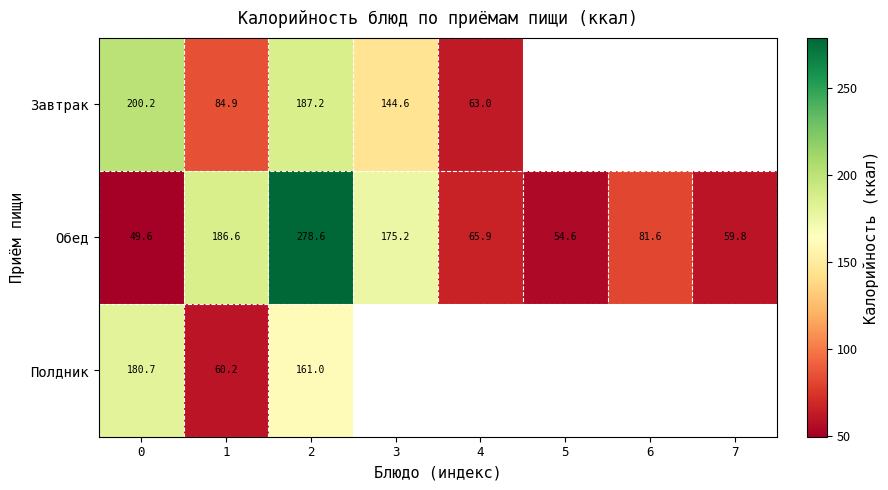

What is the minimum value shown in the chart?

49.6